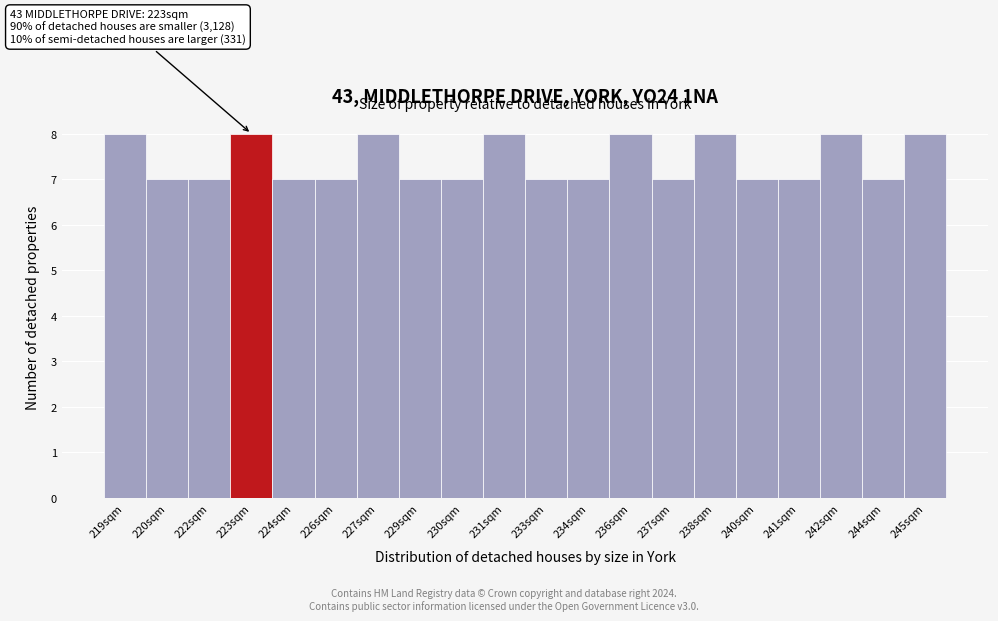

Reading left to right, transcribe all the data shown in this chart.

219sqm=8	220sqm=7	222sqm=7	223sqm=8	224sqm=7	226sqm=7	227sqm=8	229sqm=7	230sqm=7	231sqm=8	233sqm=7	234sqm=7	236sqm=8	237sqm=7	238sqm=8	240sqm=7	241sqm=7	242sqm=8	244sqm=7	245sqm=8